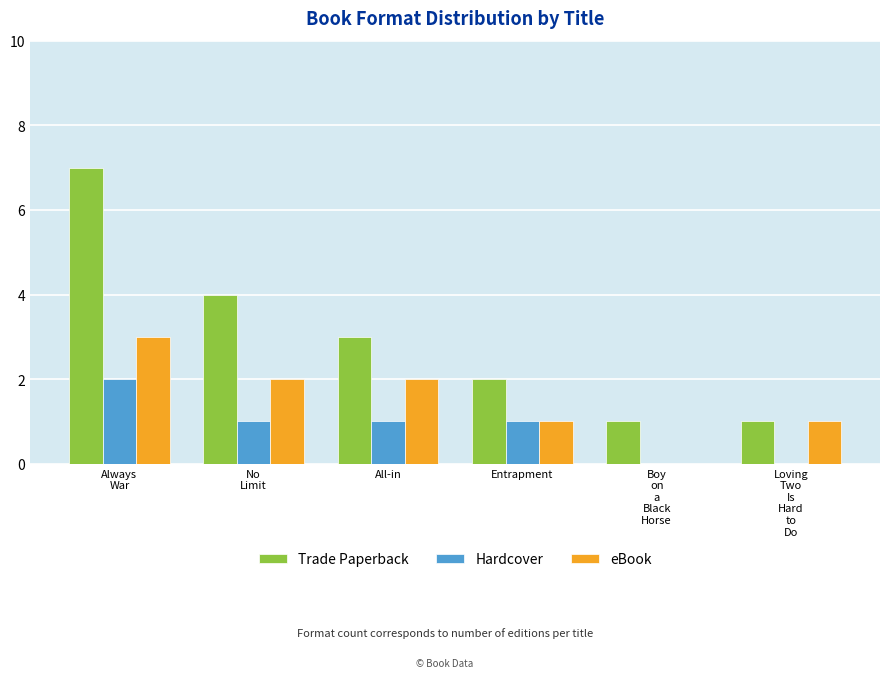

What is the total value across all series at All-in?

6